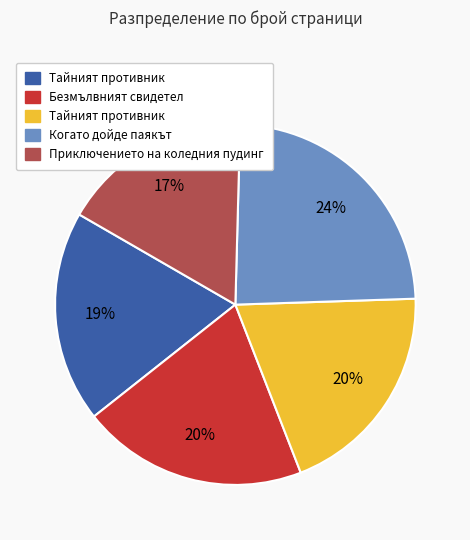

Is there any slice that represents more than half of the pie?

No